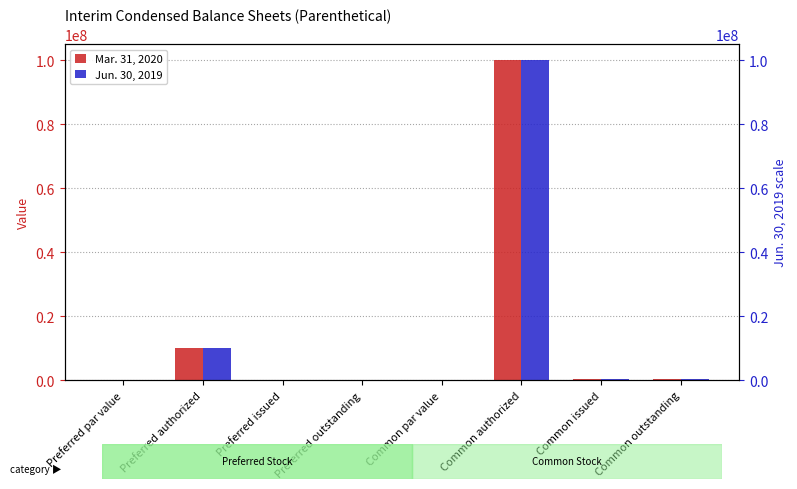

What value does the Mar. 31, 2020 series have at Common authorized?

100000000.0